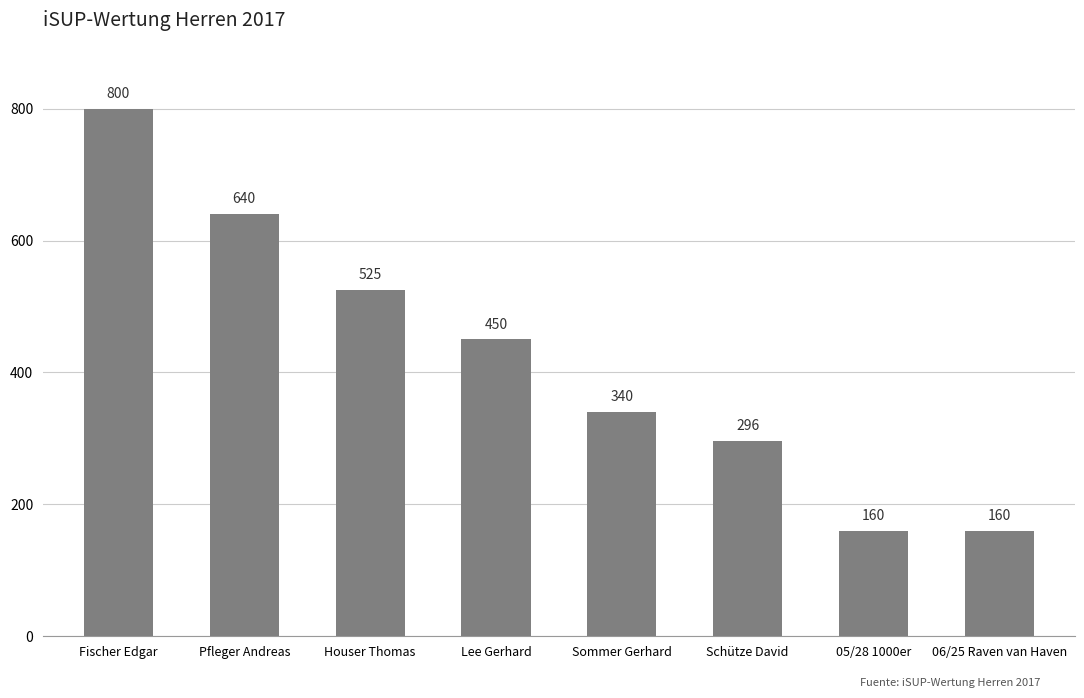

Is it true that the value at Schütze David is 206?

False